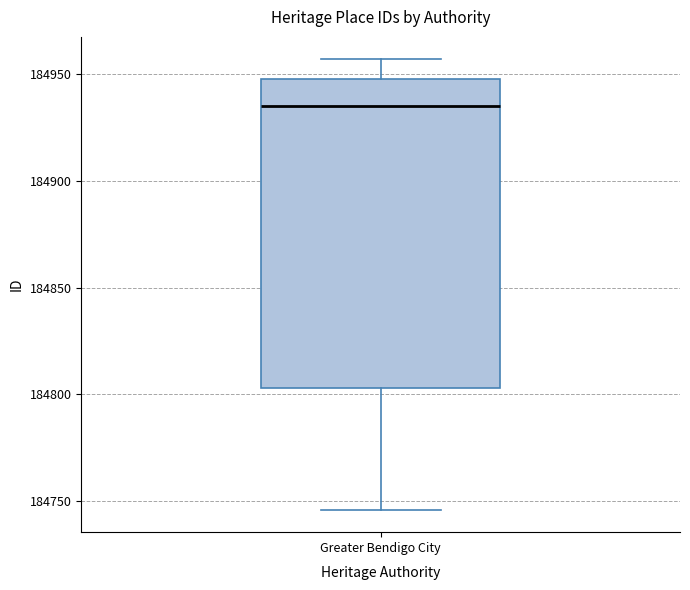

Where is the lower edge of the box for Greater Bendigo City on the y-axis? The values are not printed on the chart, so give them approximately, as read against the axis.

184805